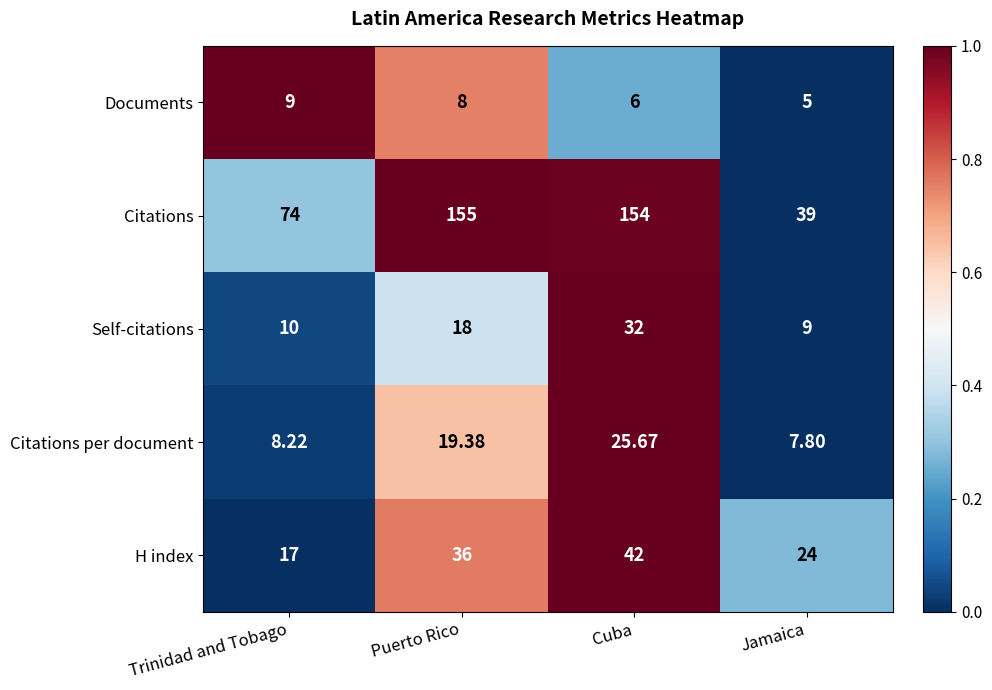

Rank the series at Cuba from highest to lowest value.

Citations, H index, Self-citations, Citations per document, Documents